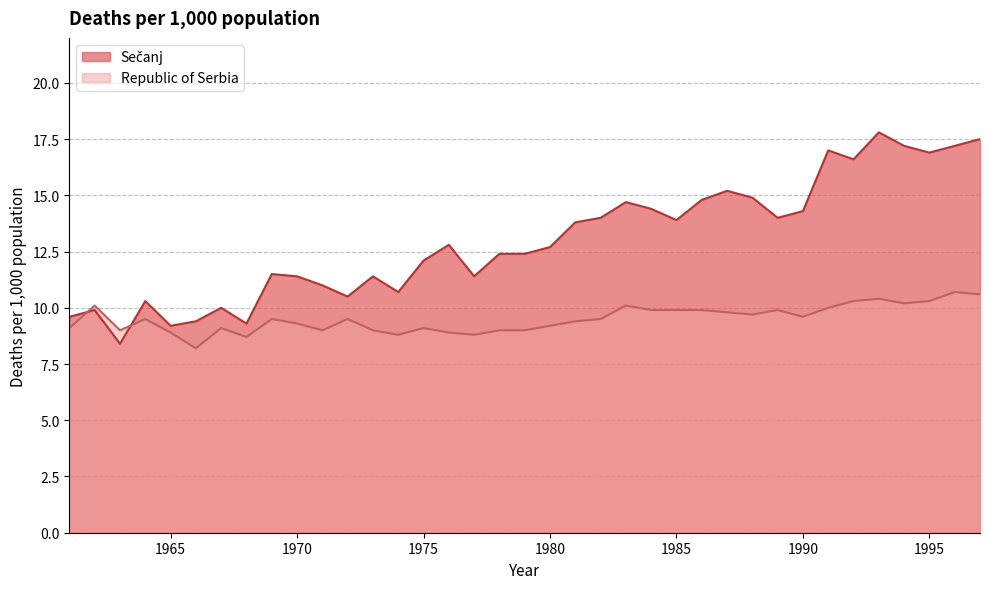

At 1992, list the series in order from largest to smallest.

Sečanj, Republic of Serbia